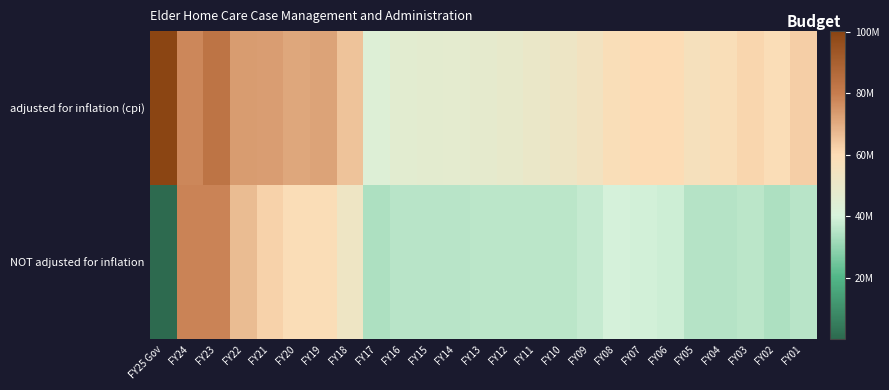

What is the smallest value displayed?

153249